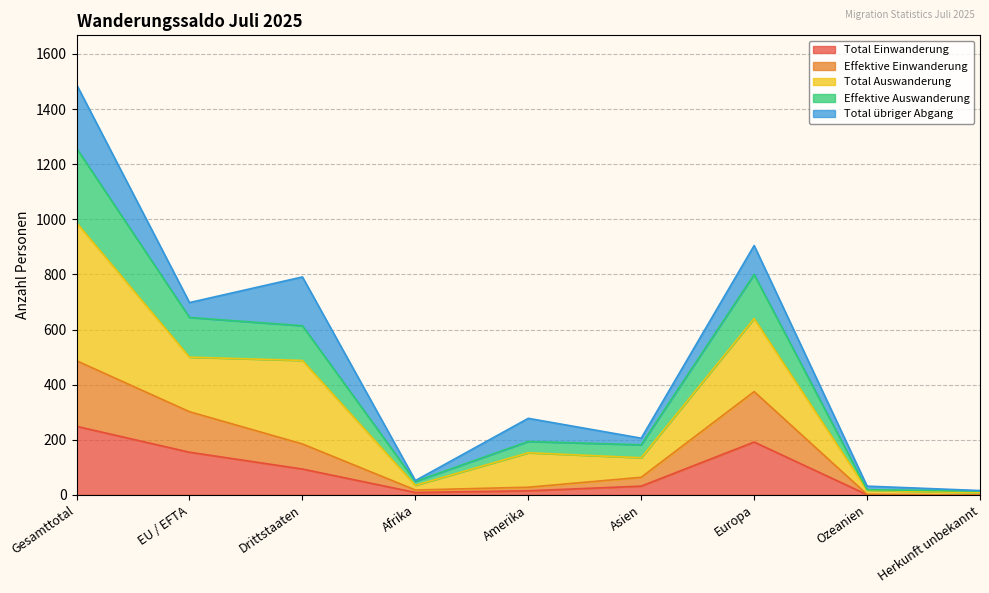

Which series changed the most between Afrika and Asien?

Total Auswanderung